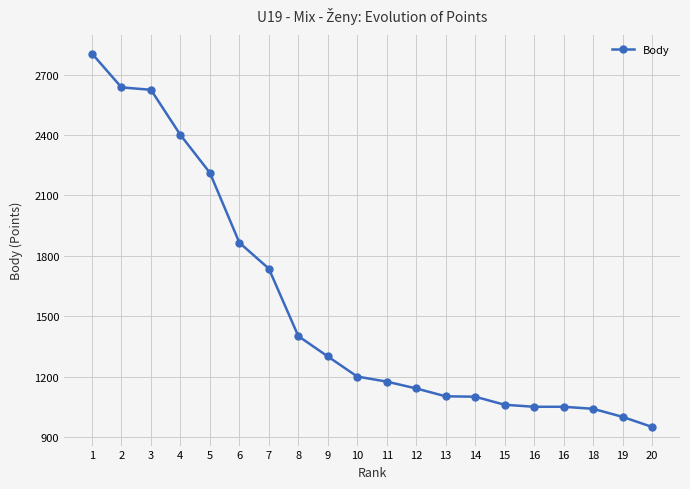

Which has a higher value, 15 or 16?

15